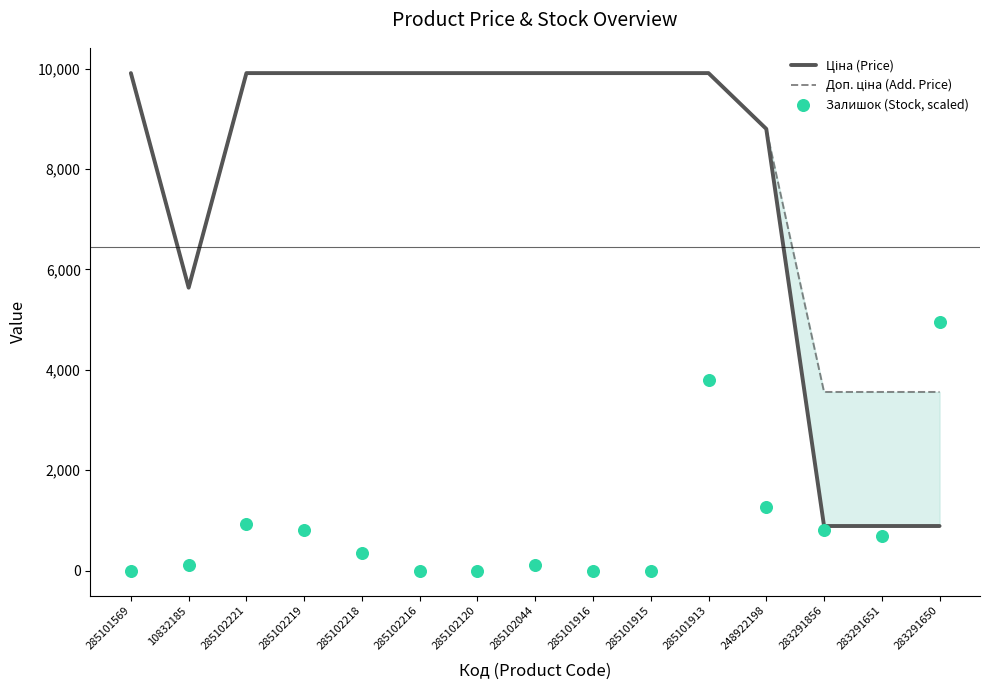

Which series contains the lowest Y value?

Залишок (Stock, scaled)